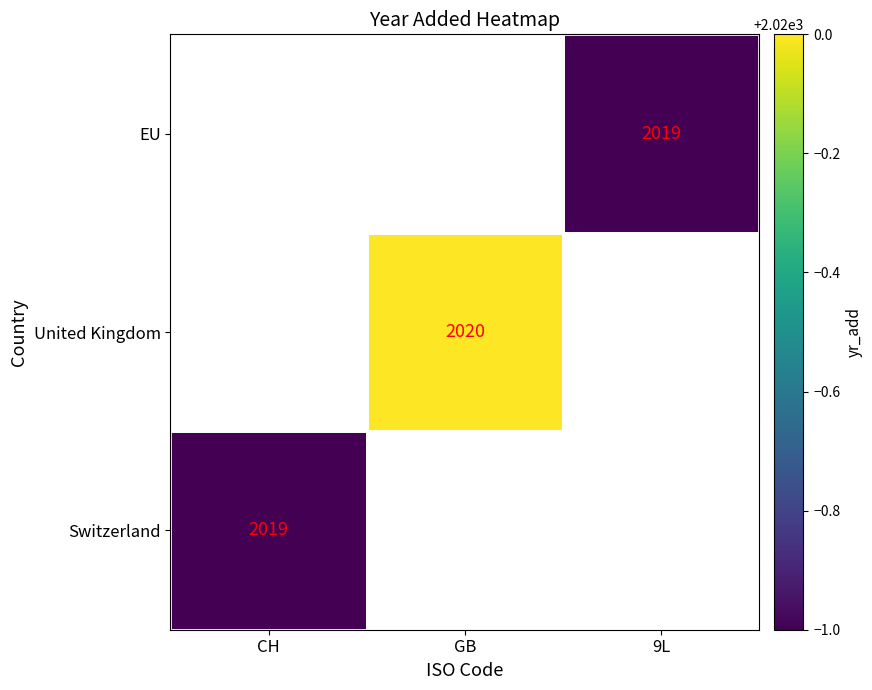

The value of Switzerland at CH is 2806. True or false?

False